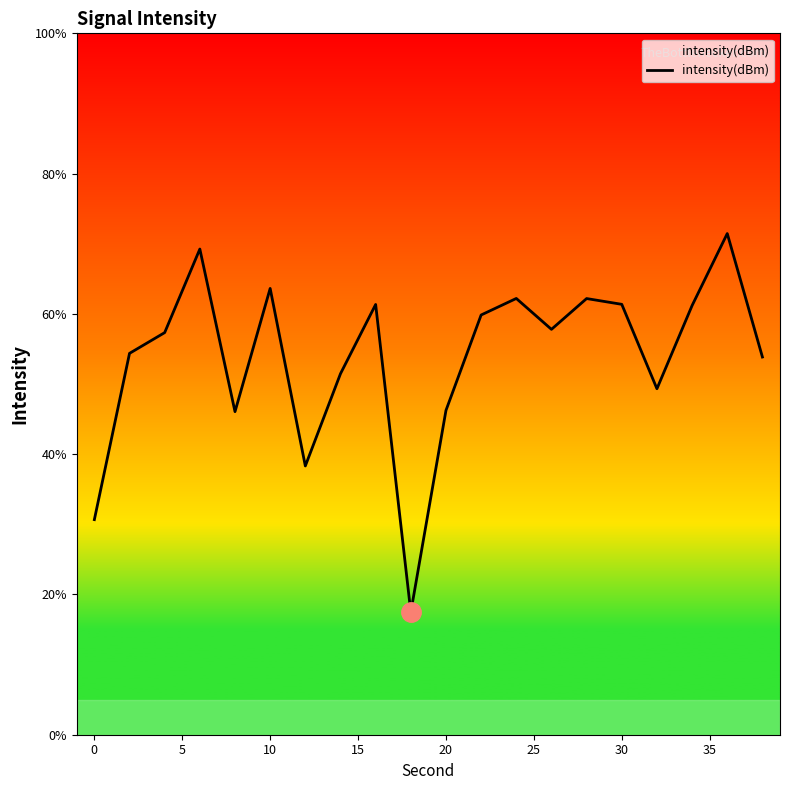

How many lines are shown in the chart?

1